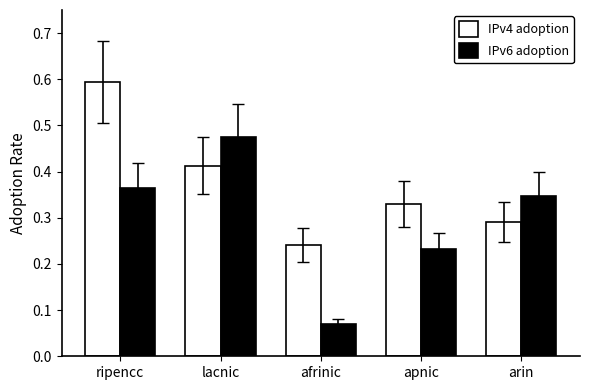

What is the sum of all IPv6 adoption values?

1.5